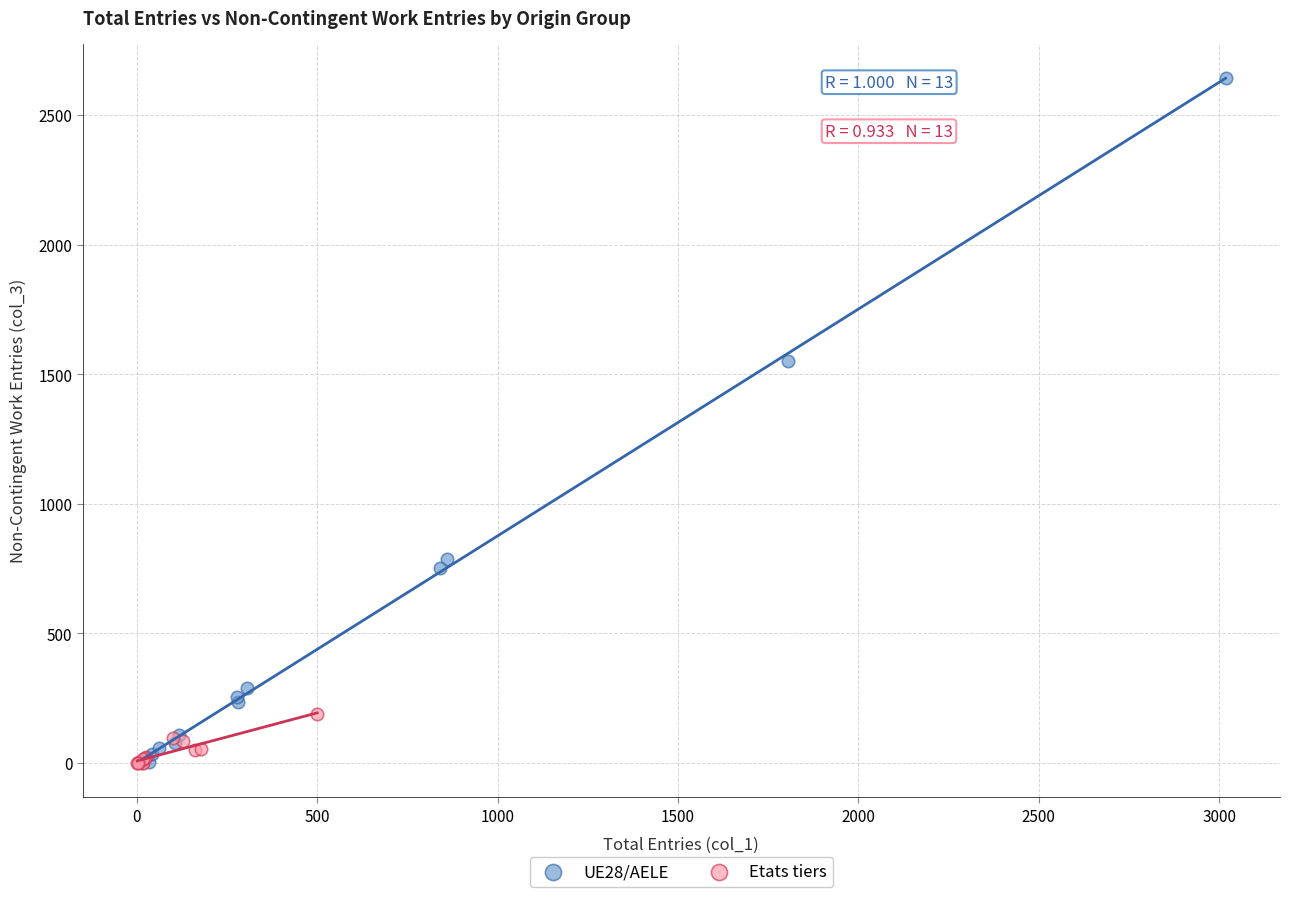

Which series has the largest Y range (max minus min)?

UE28/AELE